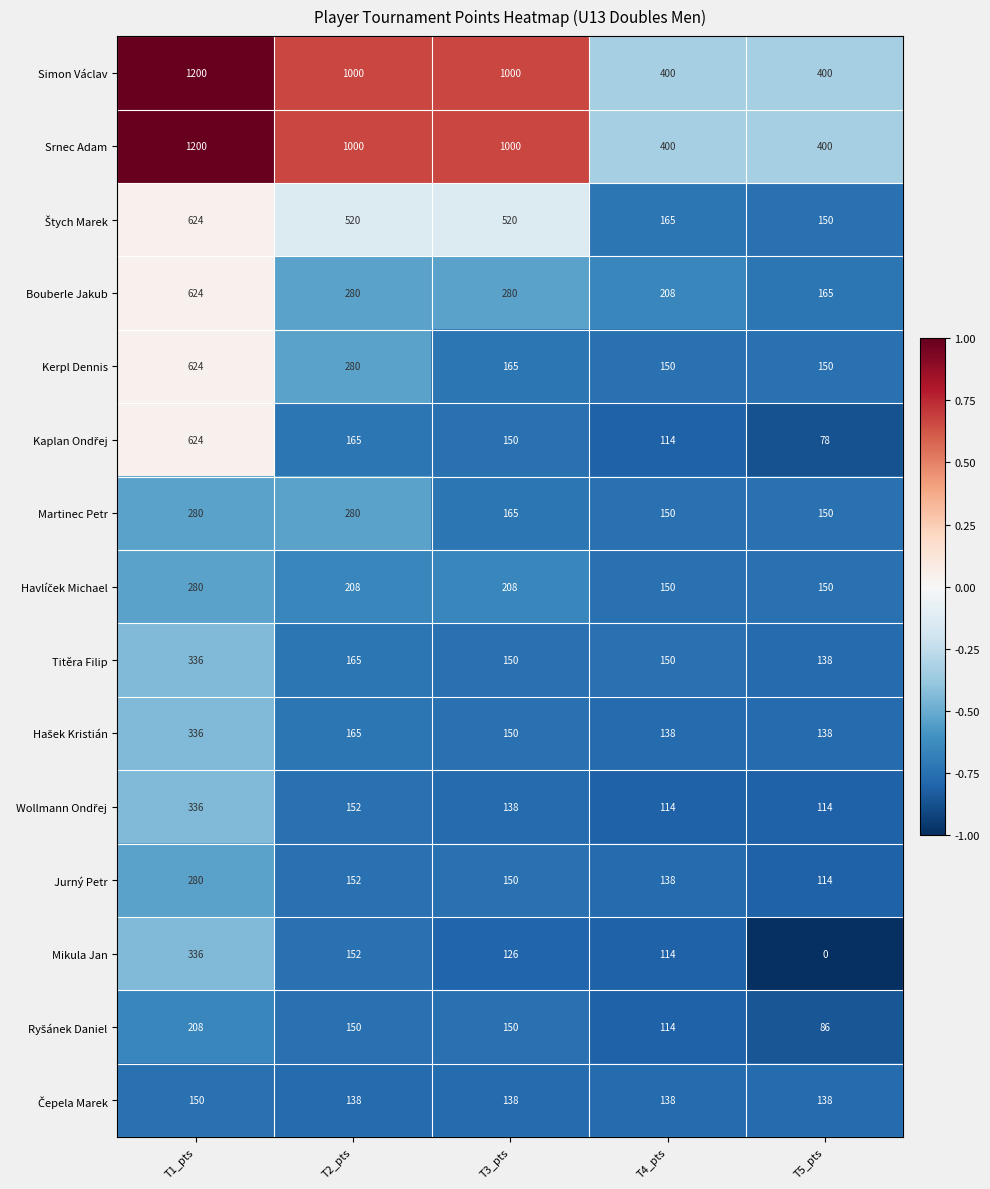

What is the difference between the highest and lowest values at T5_pts?

400